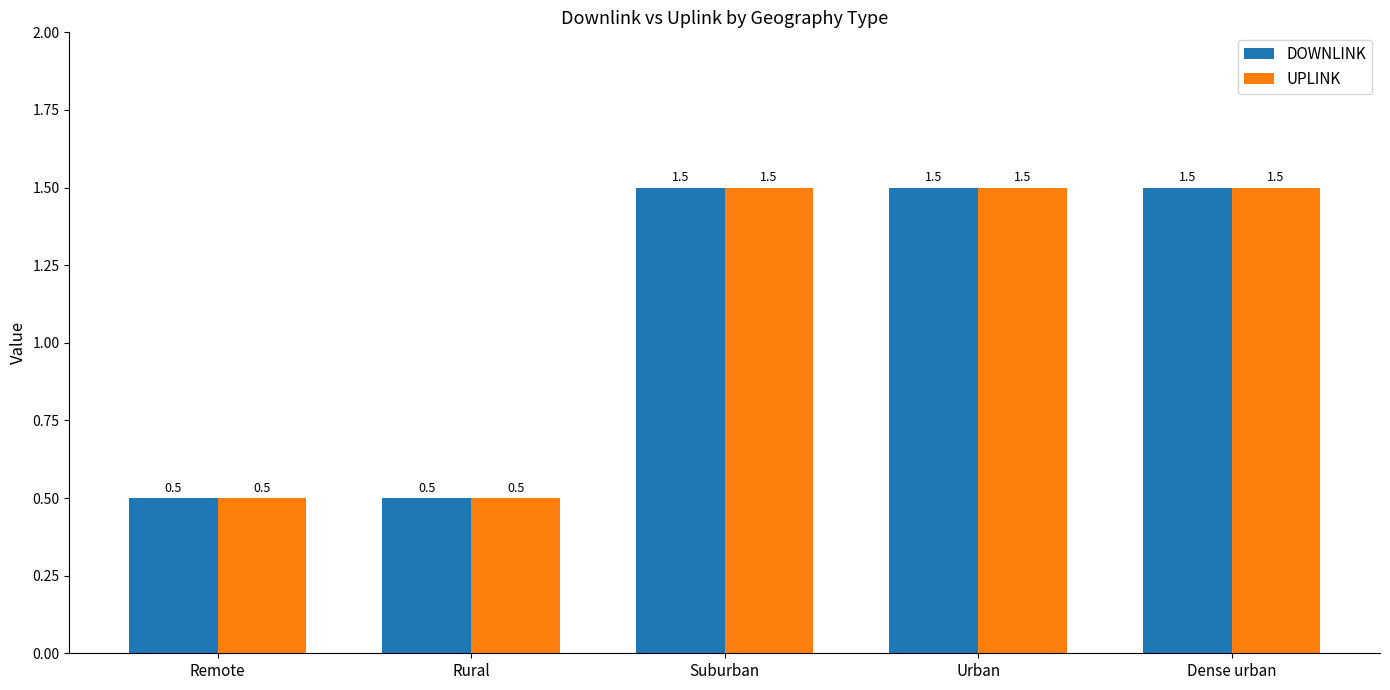

What is the total value across all series at Dense urban?

3.0